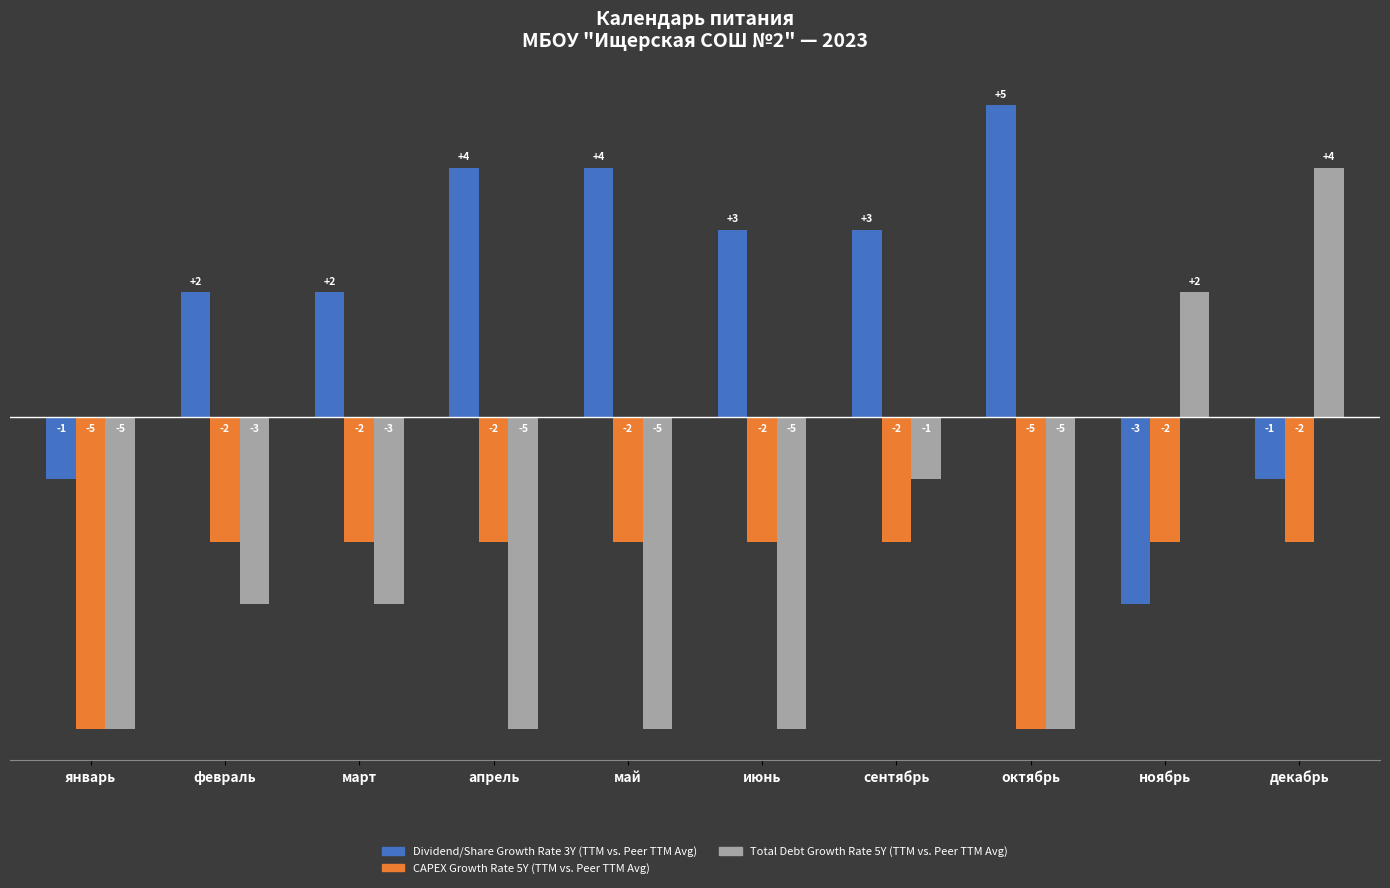

How many positive values does the Total Debt Growth Rate 5Y (TTM vs. Peer TTM Avg) series have?

2